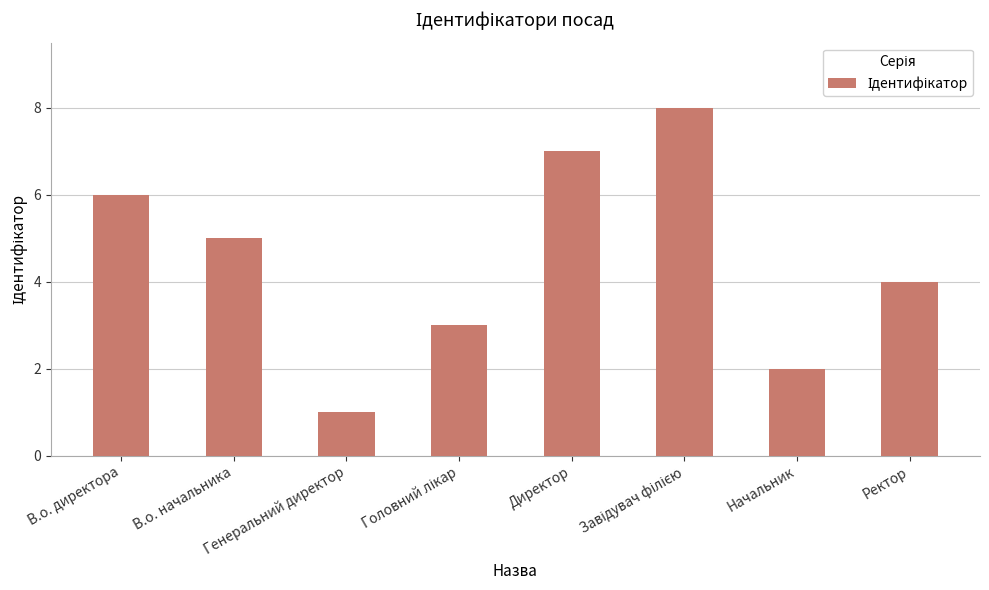

What is the difference between the second highest and minimum values?

6